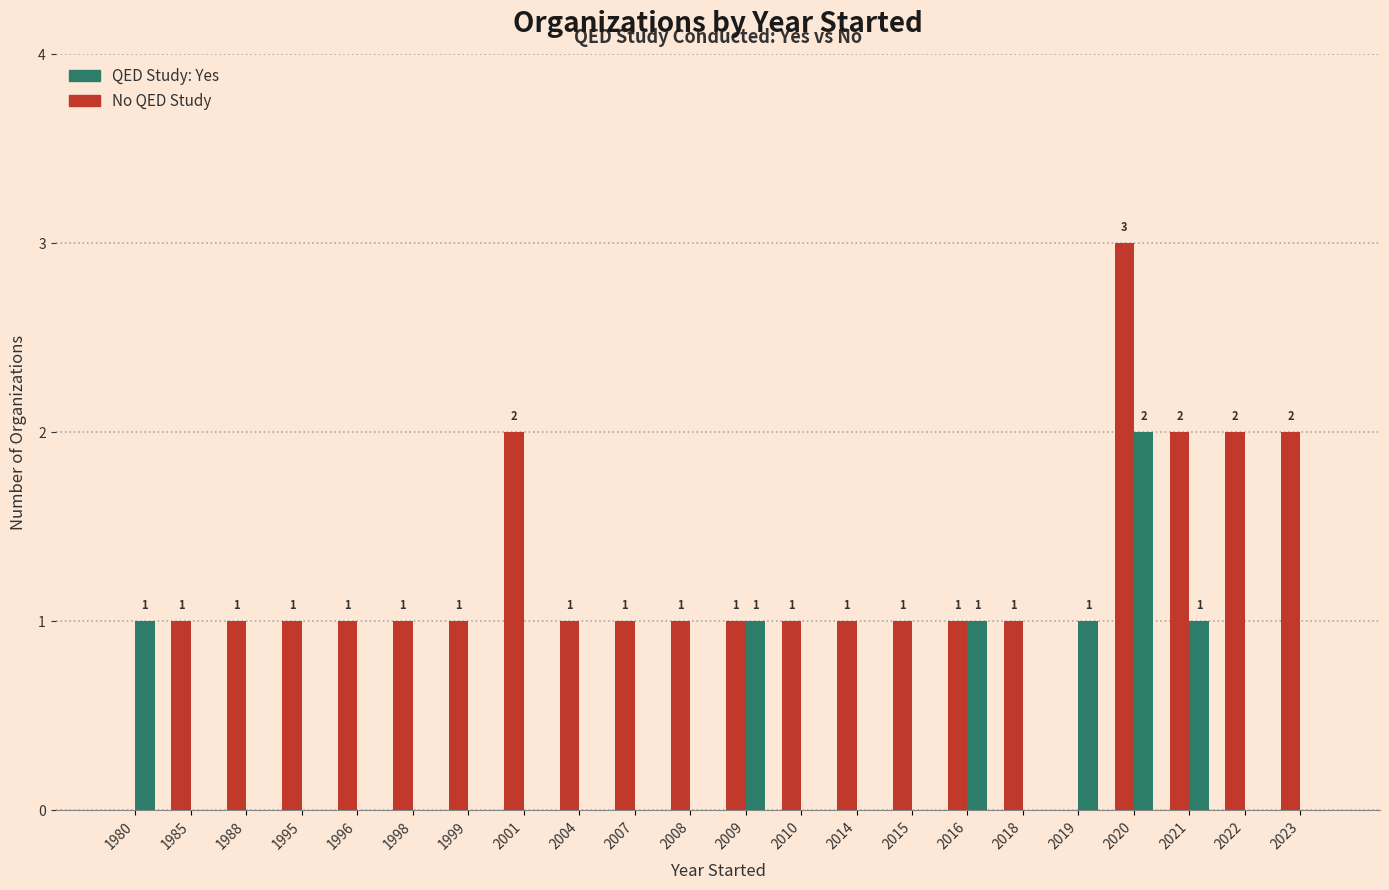

At which category is the sum across all series the highest?

2020